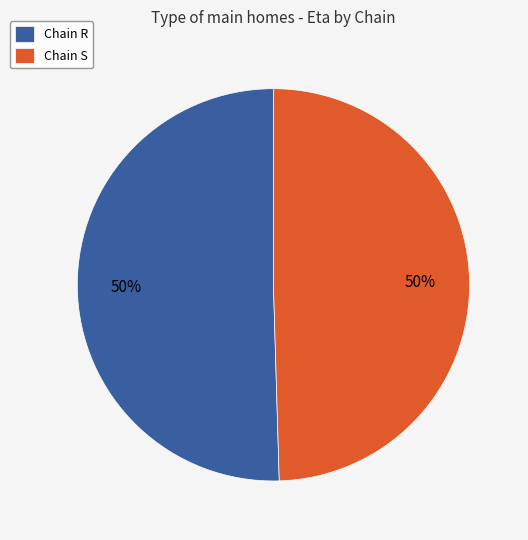

What is the ratio of the value at Chain R to the value at Chain S?

1.0